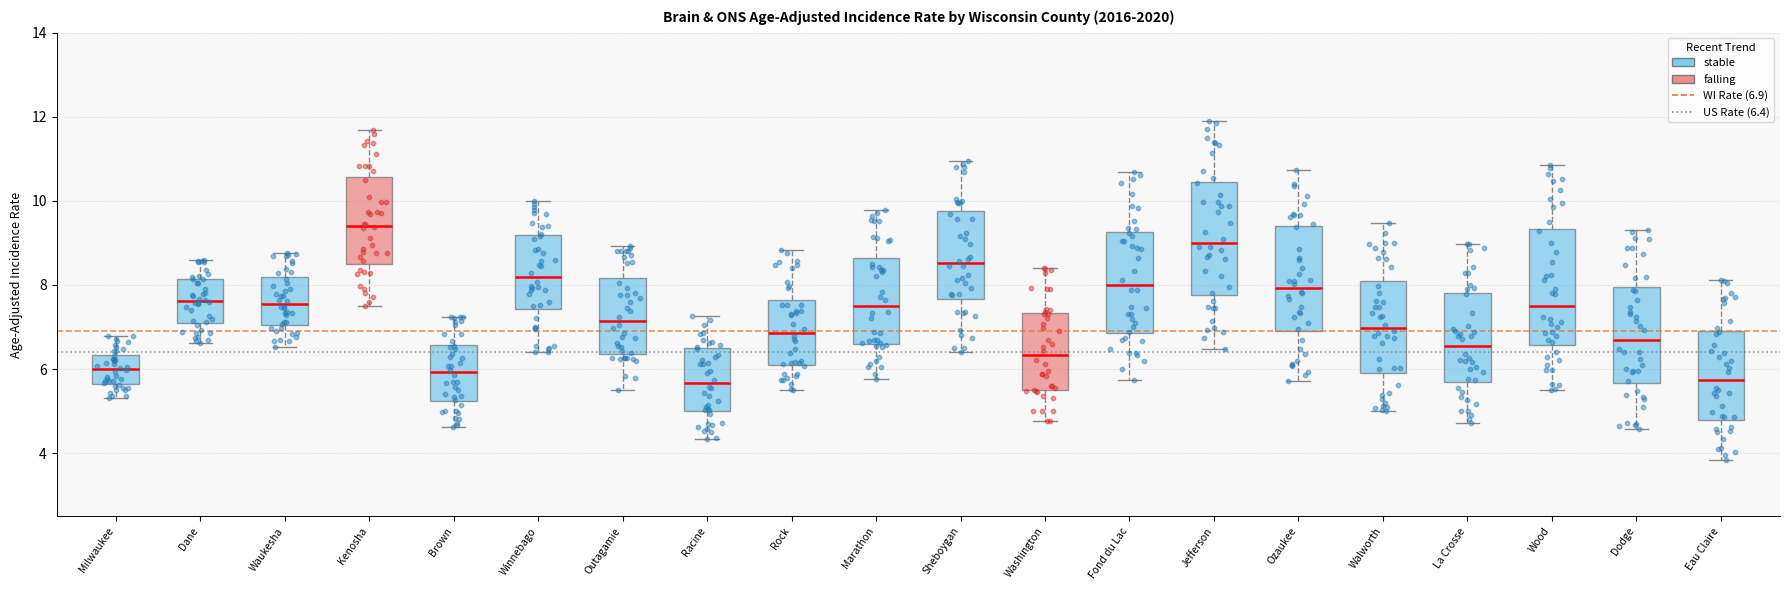

Reading left to right, transcribe this box plot: for each box, give where its median line is, the range the box spans, and where its two whiskers end, as read against the y-axis. The values are not printed on the chart, so give them approximately, as read against the axis.

Milwaukee: median 6.0, box 5.6 to 6.4, whiskers 5.4 to 6.8
Dane: median 7.6, box 7.2 to 8.2, whiskers 6.6 to 8.6
Waukesha: median 7.6, box 7.0 to 8.2, whiskers 6.6 to 8.8
Kenosha: median 9.4, box 8.6 to 10.6, whiskers 7.6 to 11.6
Brown: median 6.0, box 5.2 to 6.6, whiskers 4.6 to 7.2
Winnebago: median 8.2, box 7.4 to 9.2, whiskers 6.4 to 10.0
Outagamie: median 7.2, box 6.4 to 8.2, whiskers 5.6 to 9.0
Racine: median 5.6, box 5.0 to 6.4, whiskers 4.4 to 7.2
Rock: median 6.8, box 6.0 to 7.6, whiskers 5.4 to 8.8
Marathon: median 7.4, box 6.6 to 8.6, whiskers 5.8 to 9.8
Sheboygan: median 8.6, box 7.6 to 9.8, whiskers 6.4 to 11.0
Washington: median 6.4, box 5.6 to 7.4, whiskers 4.8 to 8.4
Fond du Lac: median 8.0, box 6.8 to 9.2, whiskers 5.8 to 10.6
Jefferson: median 9.0, box 7.8 to 10.4, whiskers 6.4 to 12.0
Ozaukee: median 8.0, box 6.8 to 9.4, whiskers 5.8 to 10.8
Walworth: median 7.0, box 5.8 to 8.0, whiskers 5.0 to 9.4
La Crosse: median 6.6, box 5.6 to 7.8, whiskers 4.8 to 9.0
Wood: median 7.6, box 6.6 to 9.4, whiskers 5.6 to 10.8
Dodge: median 6.6, box 5.6 to 8.0, whiskers 4.6 to 9.4
Eau Claire: median 5.8, box 4.8 to 7.0, whiskers 3.8 to 8.2